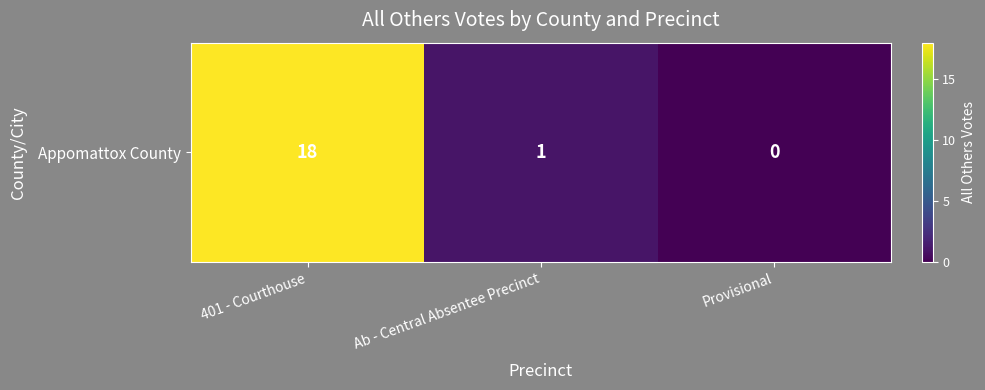

What is the sum of all values?

19